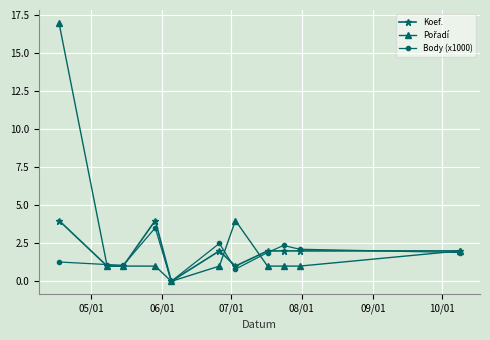

What is the difference between the maximum and minimum values in the Koef. series?

4.0